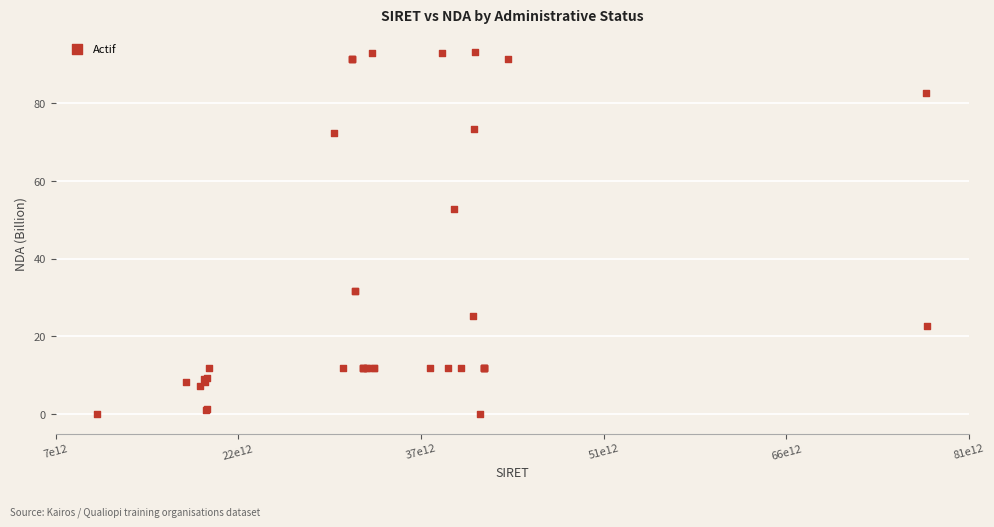

What Y value in the scatter plot is closest to 46?

52.9